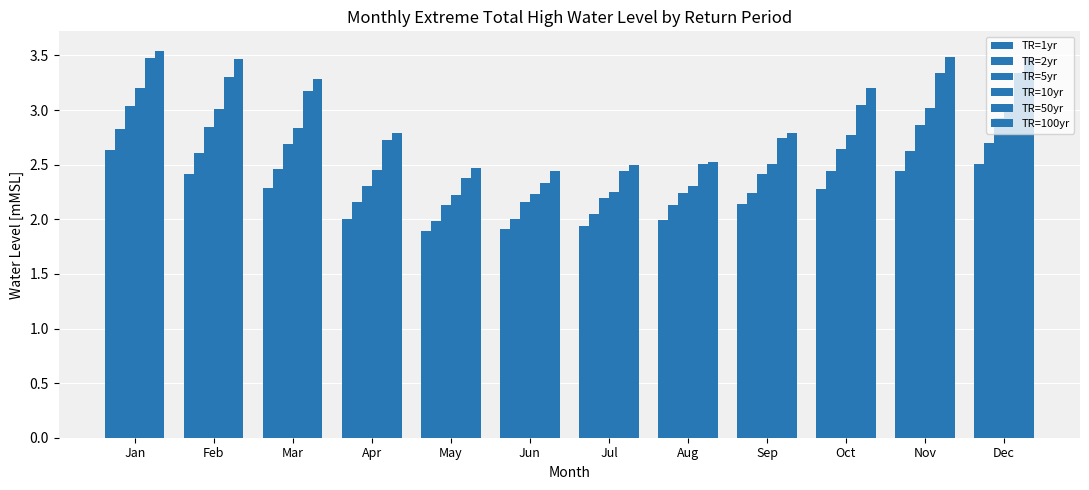

Does the chart contain any negative values?

No